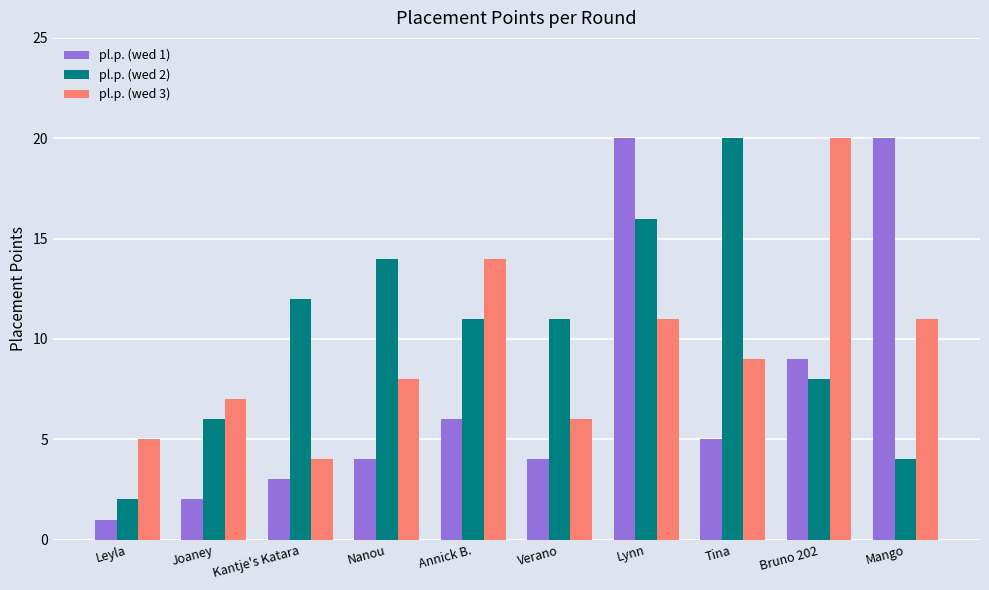

How many bars are there in each group?

3